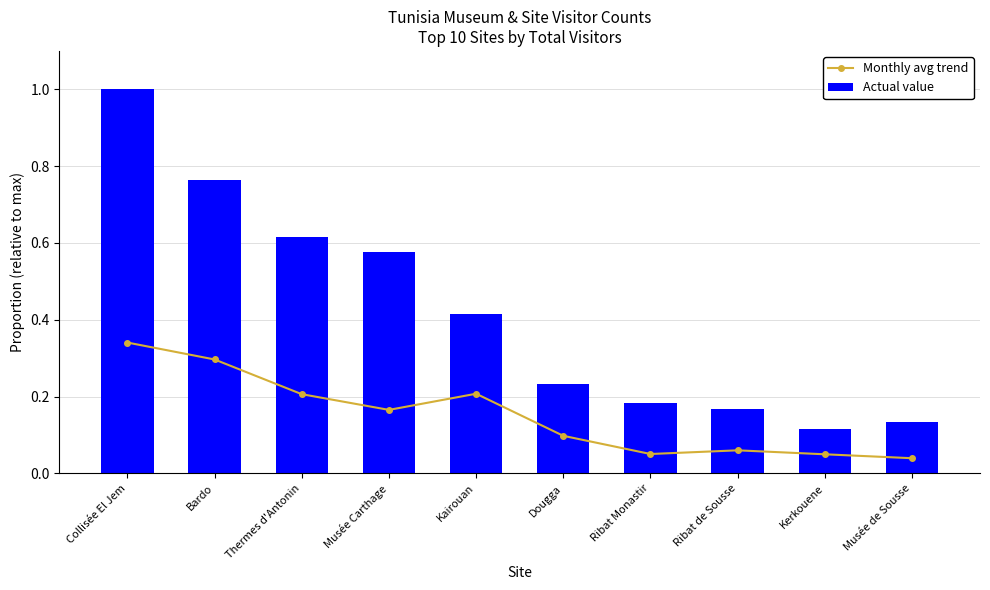

Which has a higher value, Bardo or Musée Carthage?

Bardo